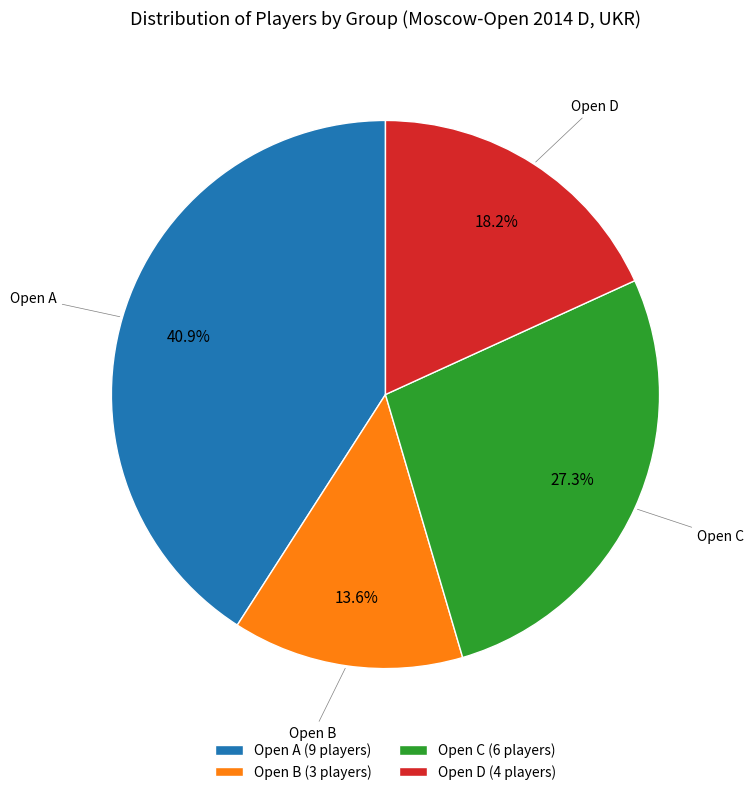

Is Open A the majority of the pie?

No